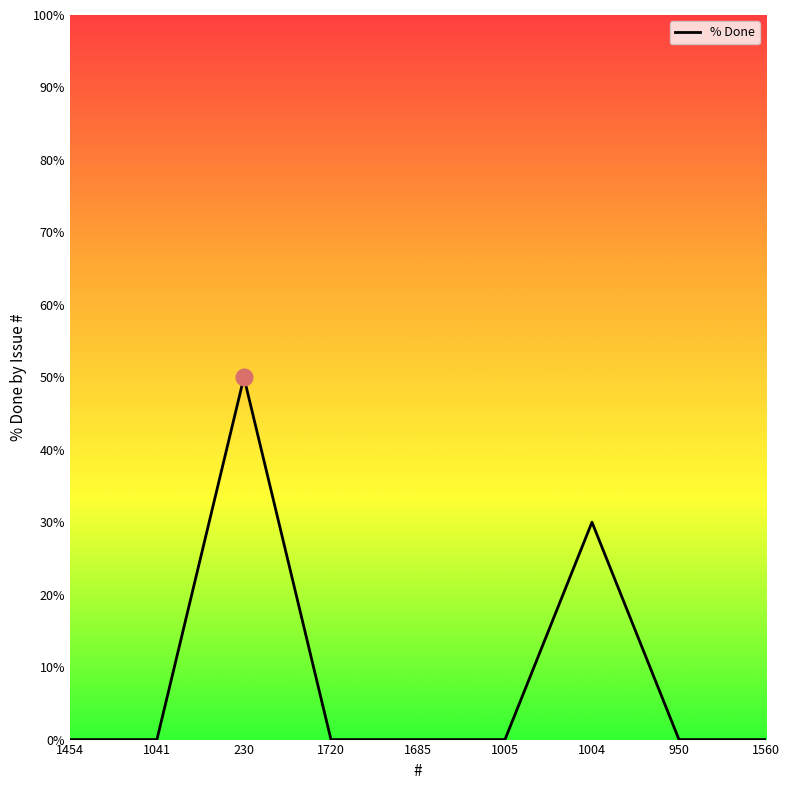

What is the average value?

9